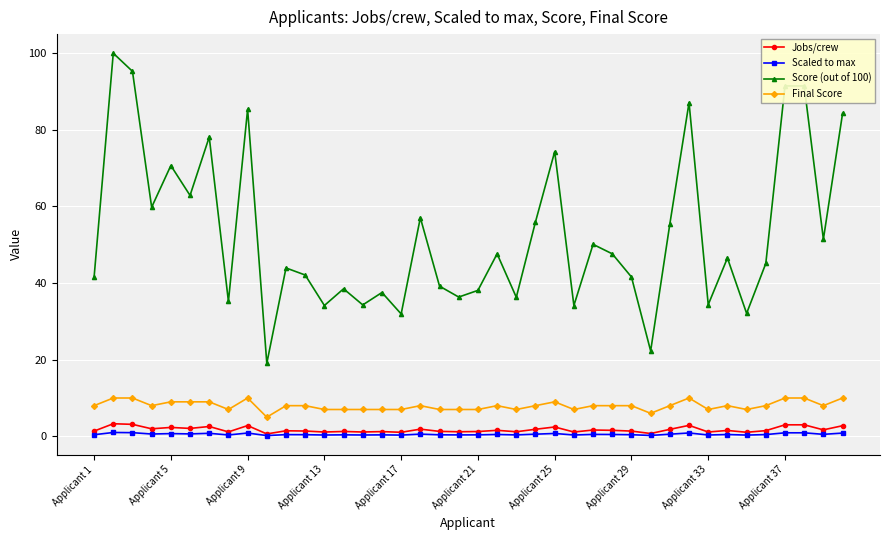

True or false: Final Score has more than 1 points higher than both neighbors.

True